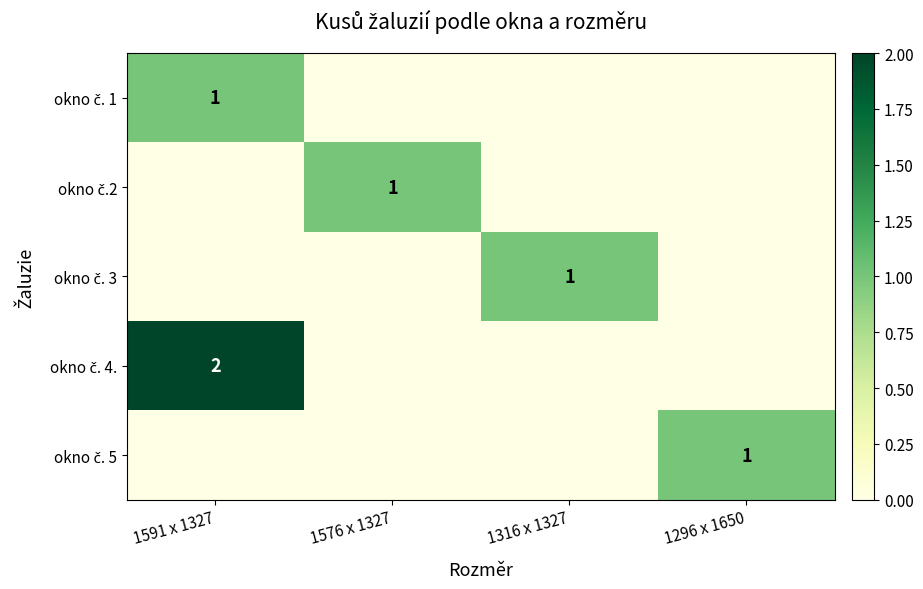

Between 1316 x 1327 and 1576 x 1327, which is larger?

1316 x 1327